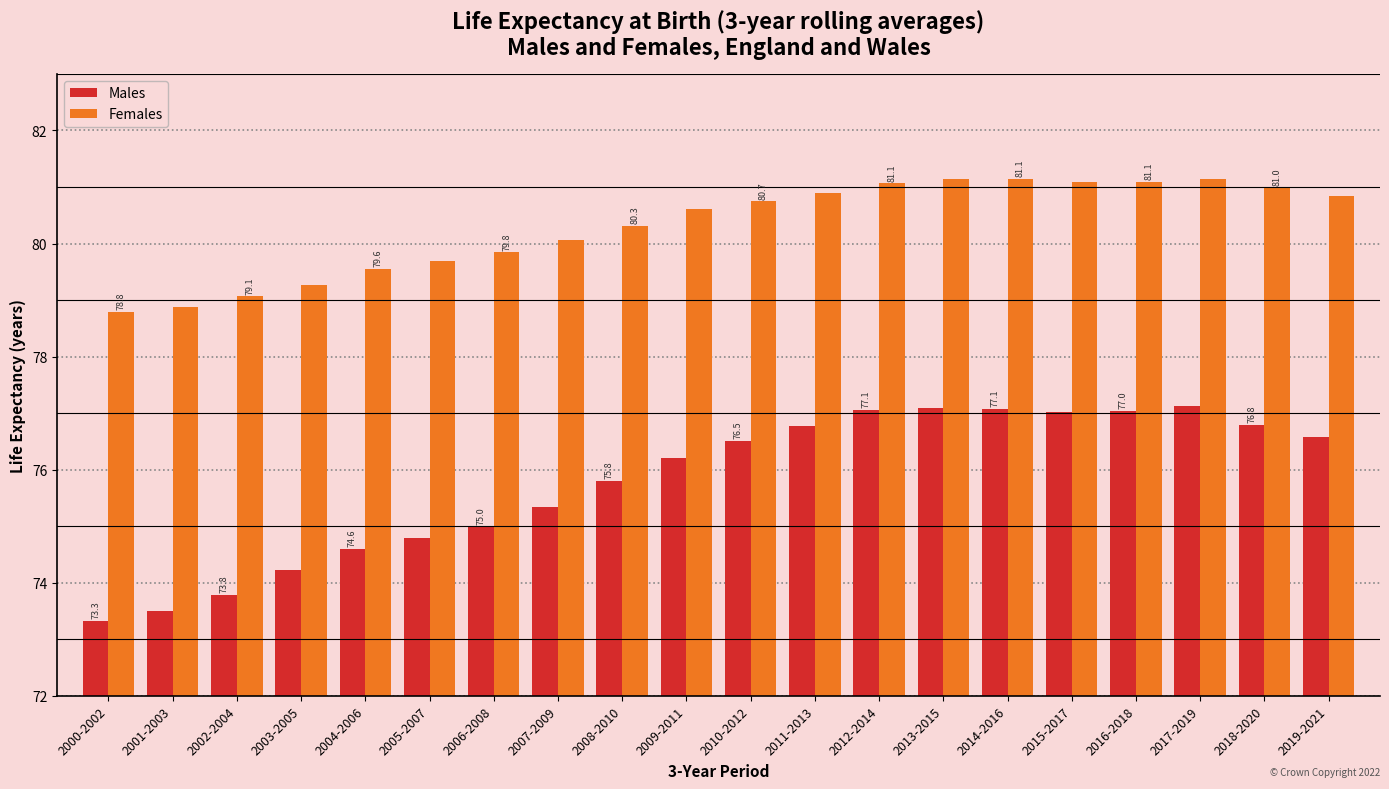

What is the total value across all series at 2001-2003?

152.4